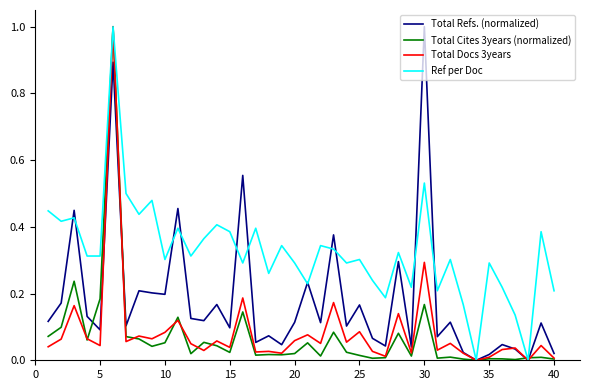

What is the maximum value shown in the chart?

1.0